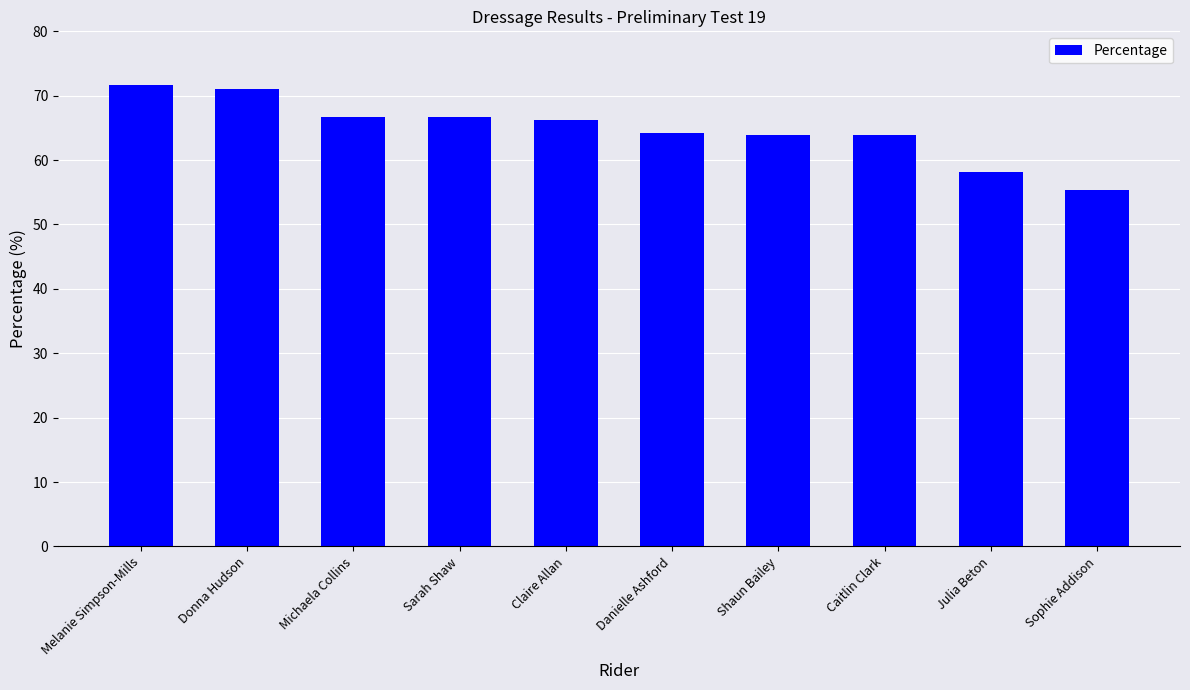

What is the difference between the second highest and second lowest values?

12.9